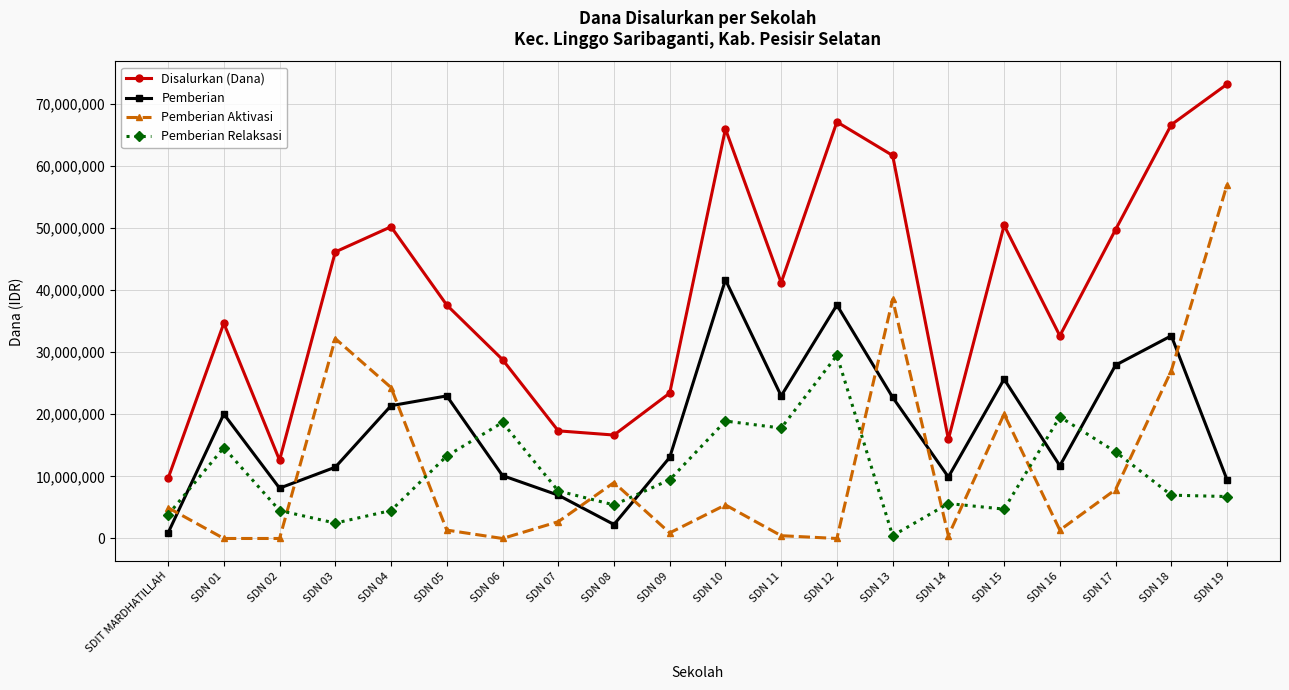

Between SDN 04 and SDN 19, which series saw the biggest shift?

Pemberian Aktivasi